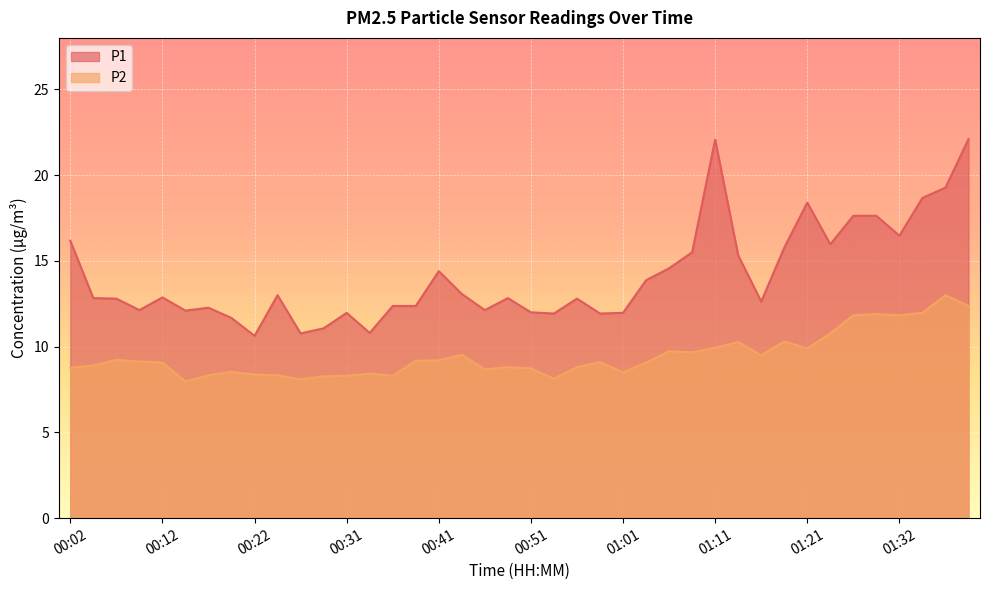

Between 00:51 and 01:08, which series saw the biggest shift?

P1